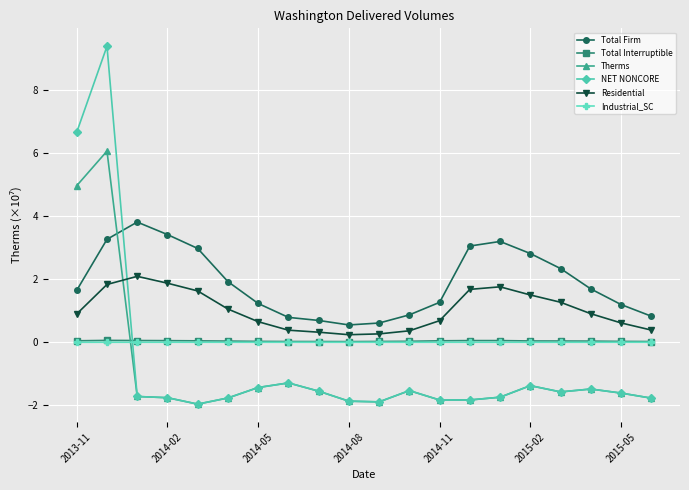

Which series has the largest total across all categories?

Total Firm